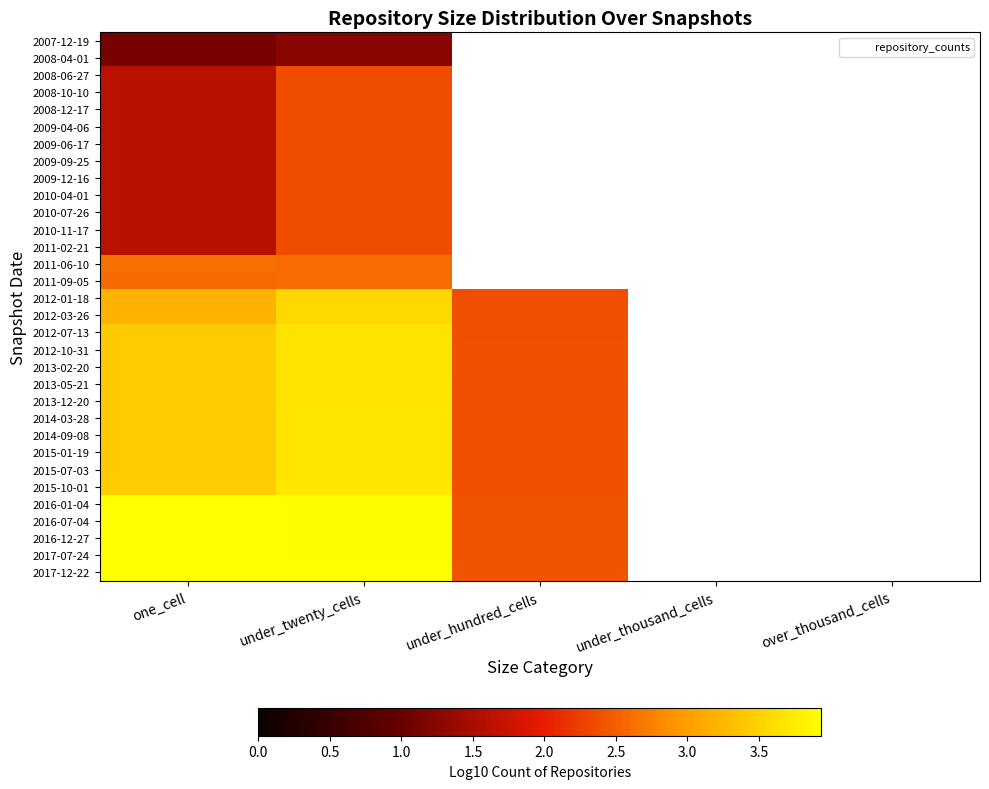

At which category is the sum across all series the highest?

under_twenty_cells